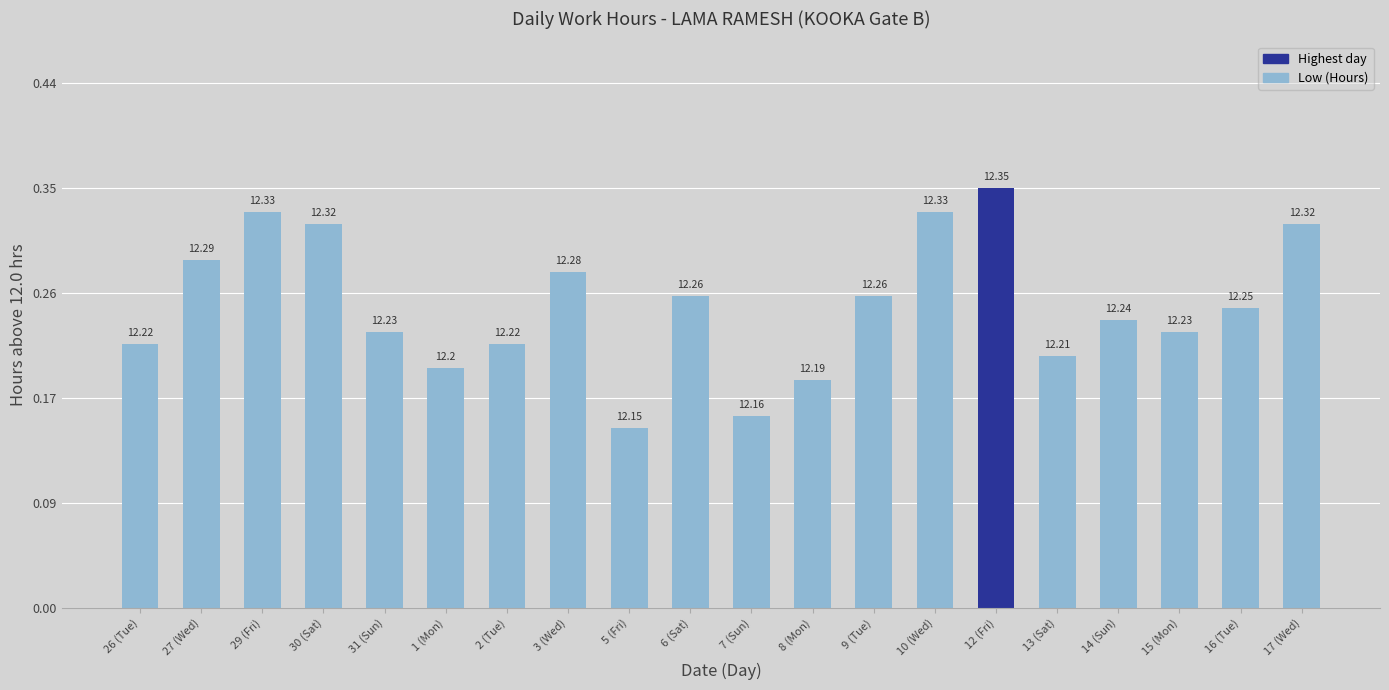

Reading left to right, transcribe all the data shown in this chart.

26 (Tue)=0.2	27 (Wed)=0.3	29 (Fri)=0.3	30 (Sat)=0.3	31 (Sun)=0.2	1 (Mon)=0.2	2 (Tue)=0.2	3 (Wed)=0.3	5 (Fri)=0.1	6 (Sat)=0.3	7 (Sun)=0.2	8 (Mon)=0.2	9 (Tue)=0.3	10 (Wed)=0.3	12 (Fri)=0.3	13 (Sat)=0.2	14 (Sun)=0.2	15 (Mon)=0.2	16 (Tue)=0.2	17 (Wed)=0.3